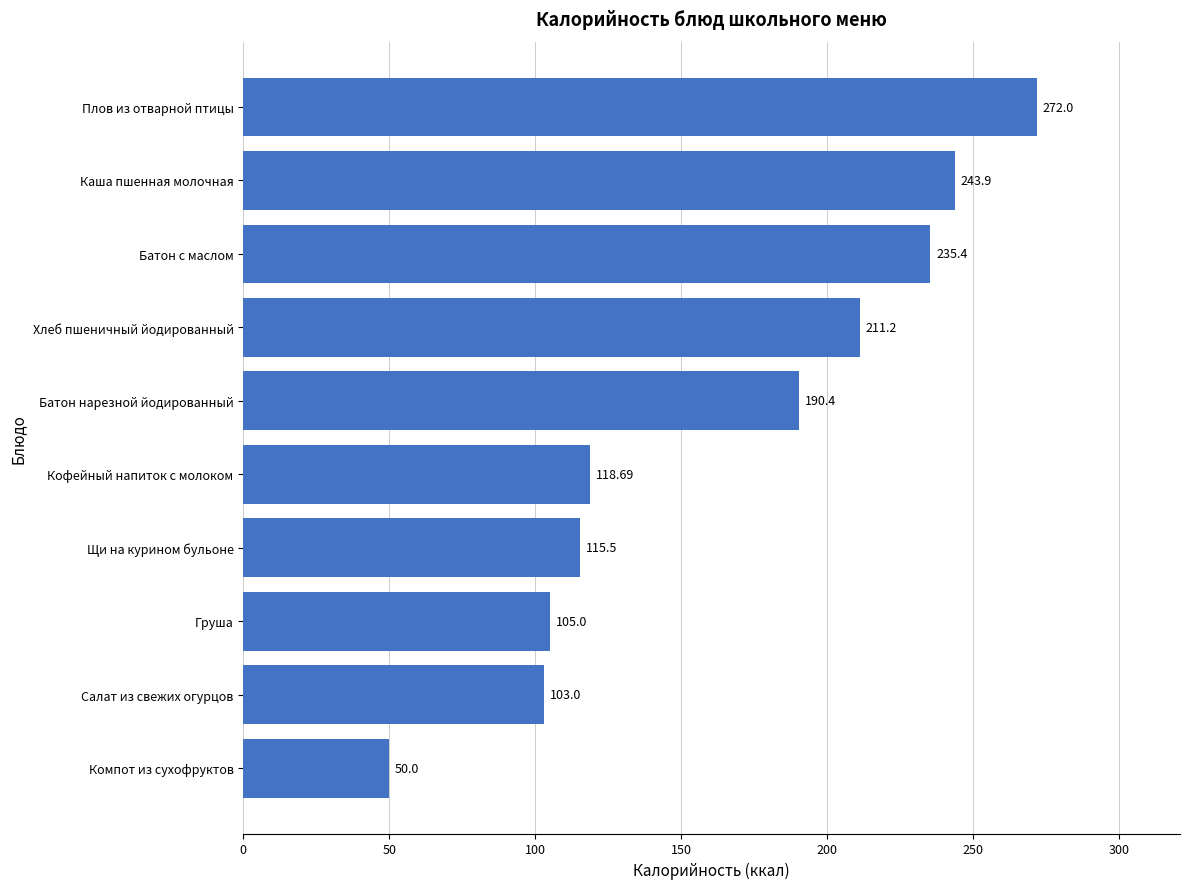

What is the difference between the maximum and second lowest values?

169.0